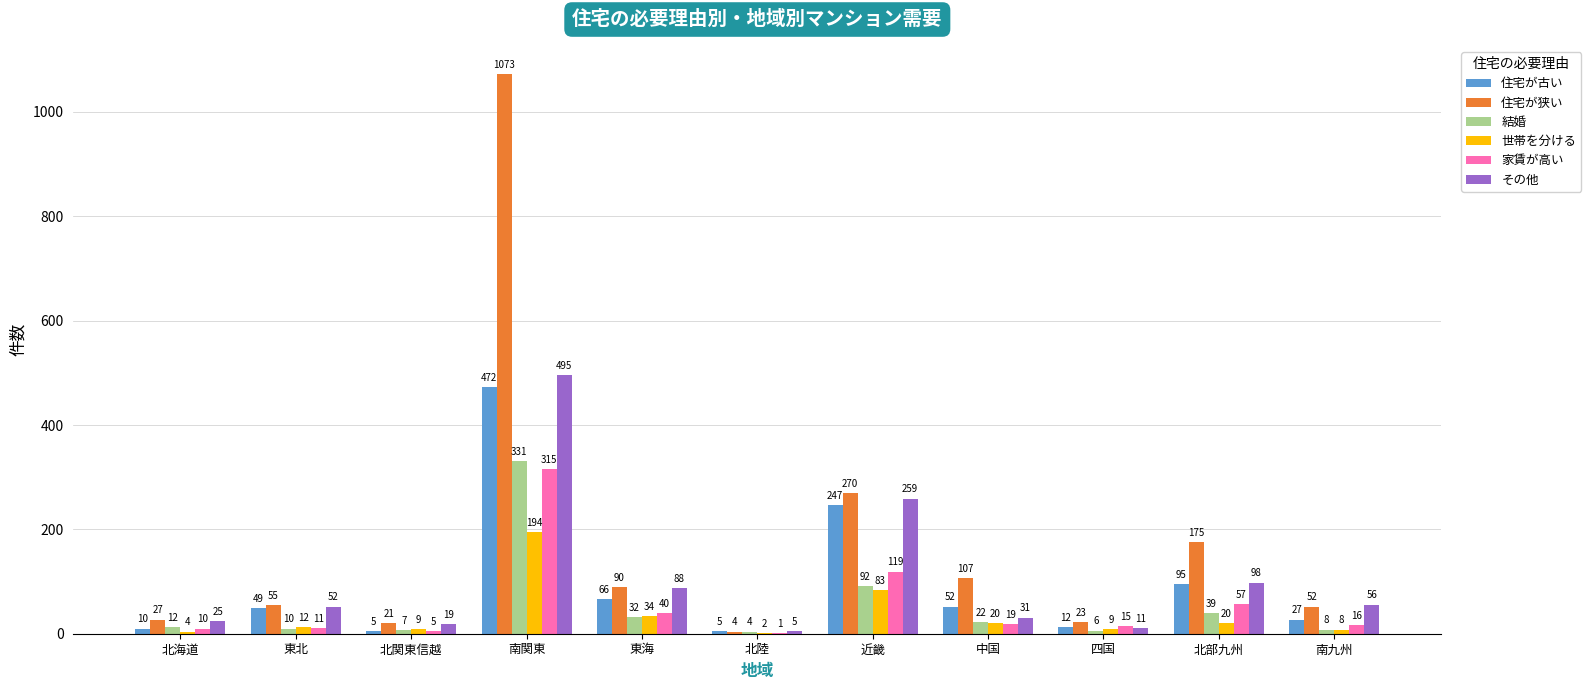

What is the maximum value shown in the chart?

1073